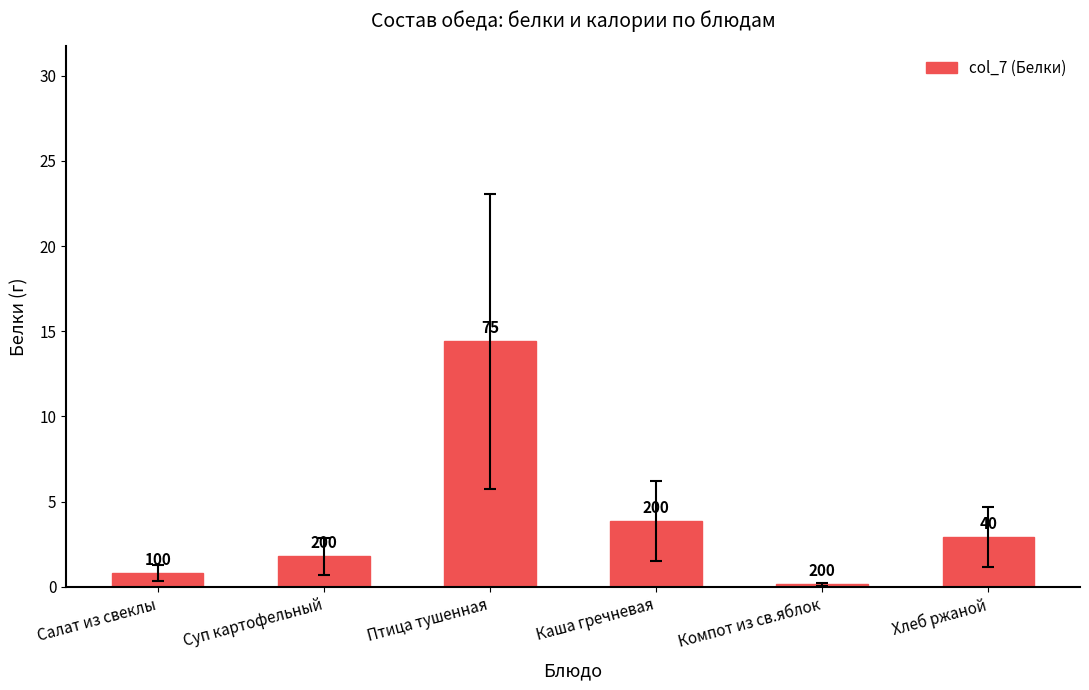

What is the label of the 3rd bar from the left?

Птица тушенная